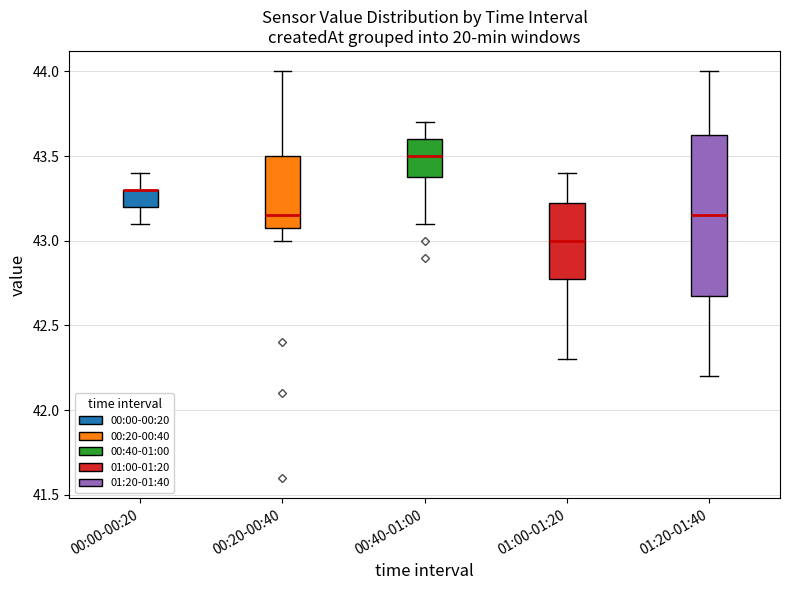

Comparing the boxes themselves (not the whiskers), which one is the tallest?

01:20-01:40